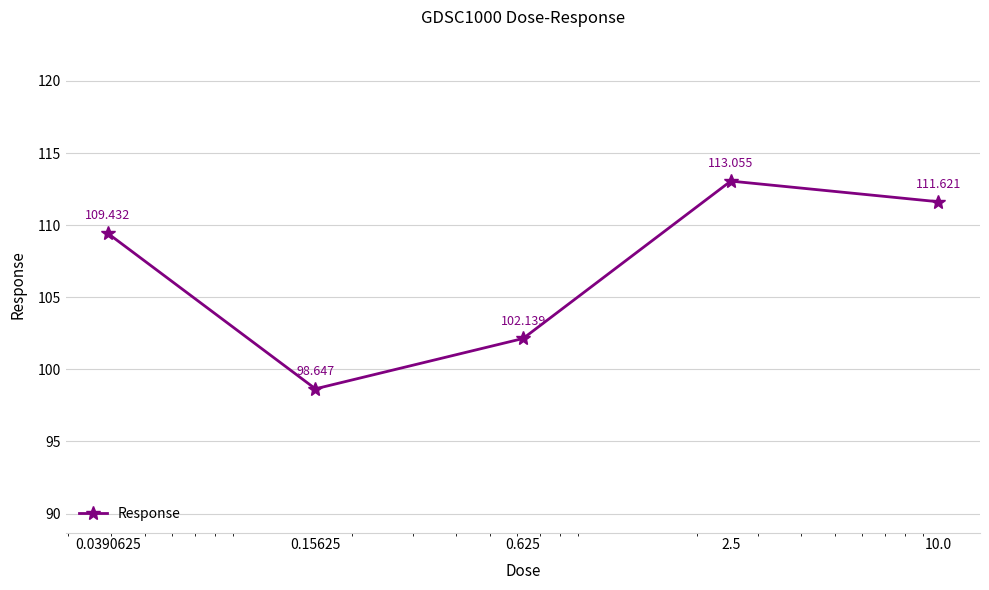

True or false: there are more than 0 points higher than both neighbors.

True